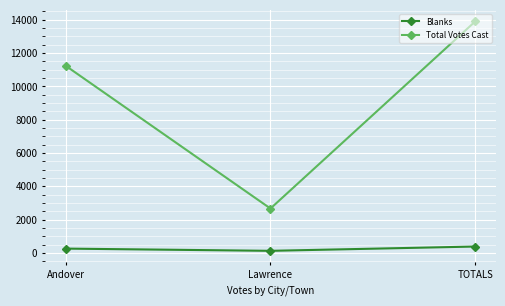

Between Andover and TOTALS, which series saw the biggest shift?

Total Votes Cast